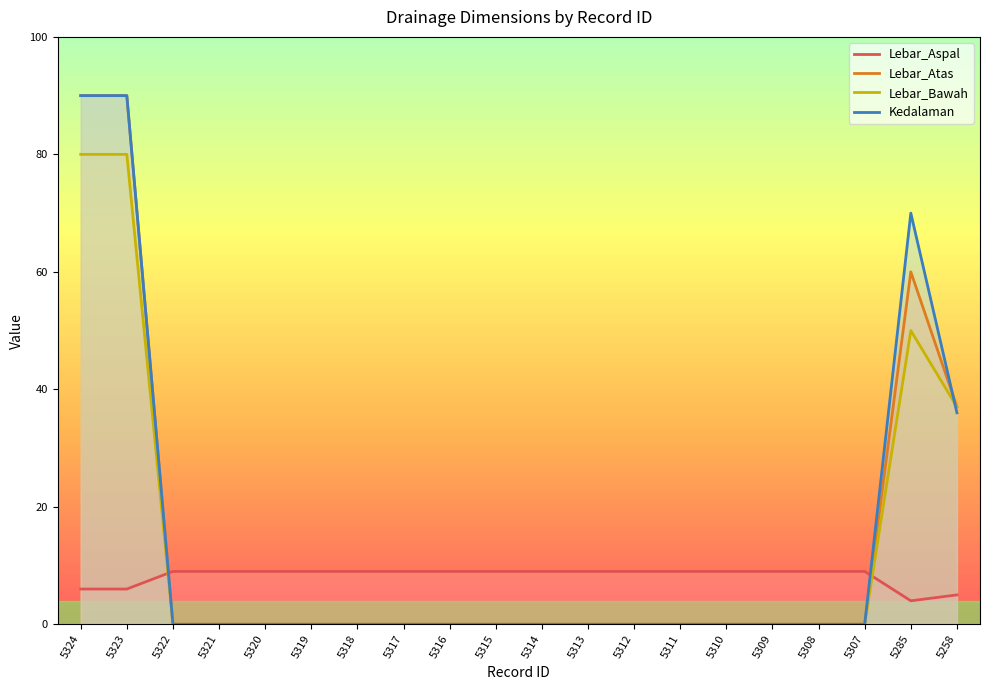

What is the value of the Lebar_Aspal point at the 12th from the left?

9